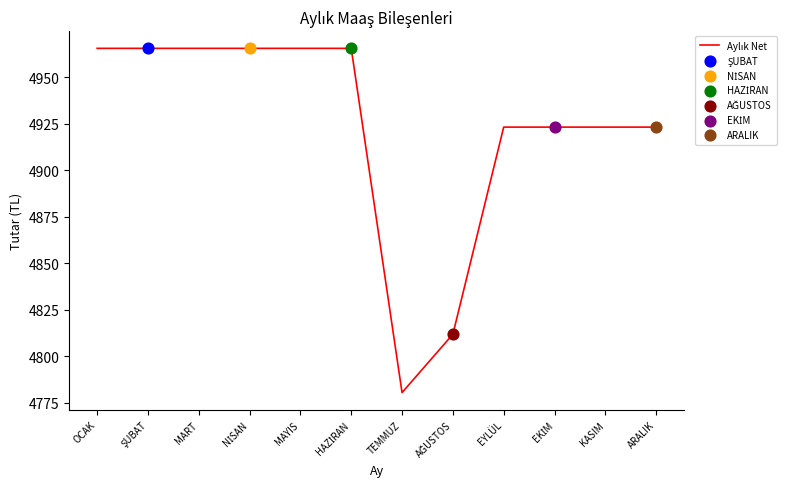

What is the difference between the maximum and minimum values?

185.0